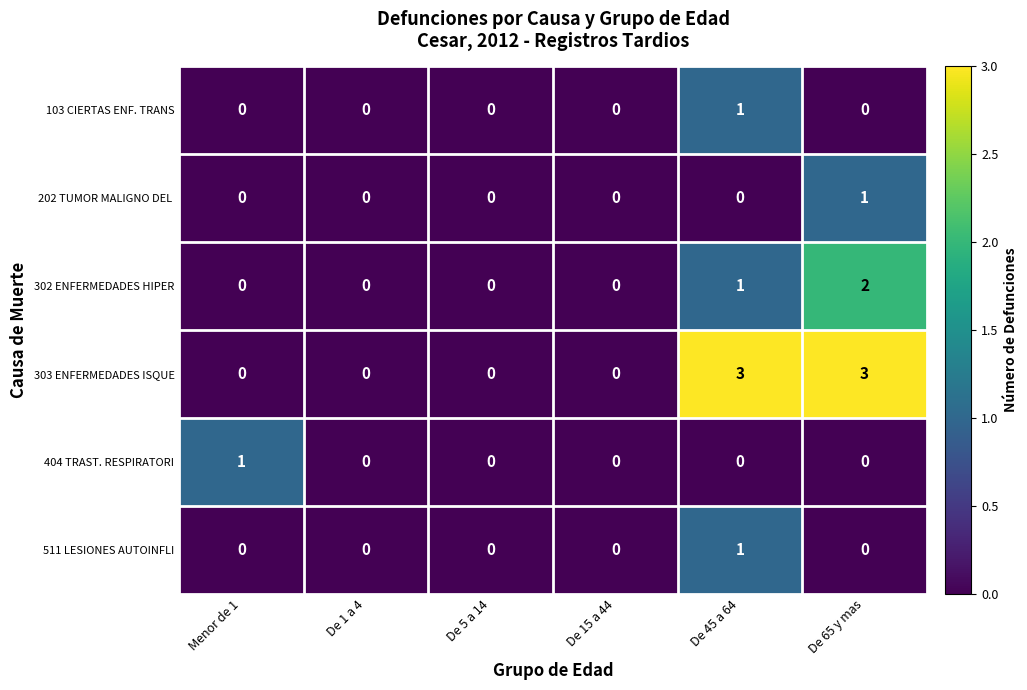

What is the sum of all 302 ENFERMEDADES HIPER values?

3